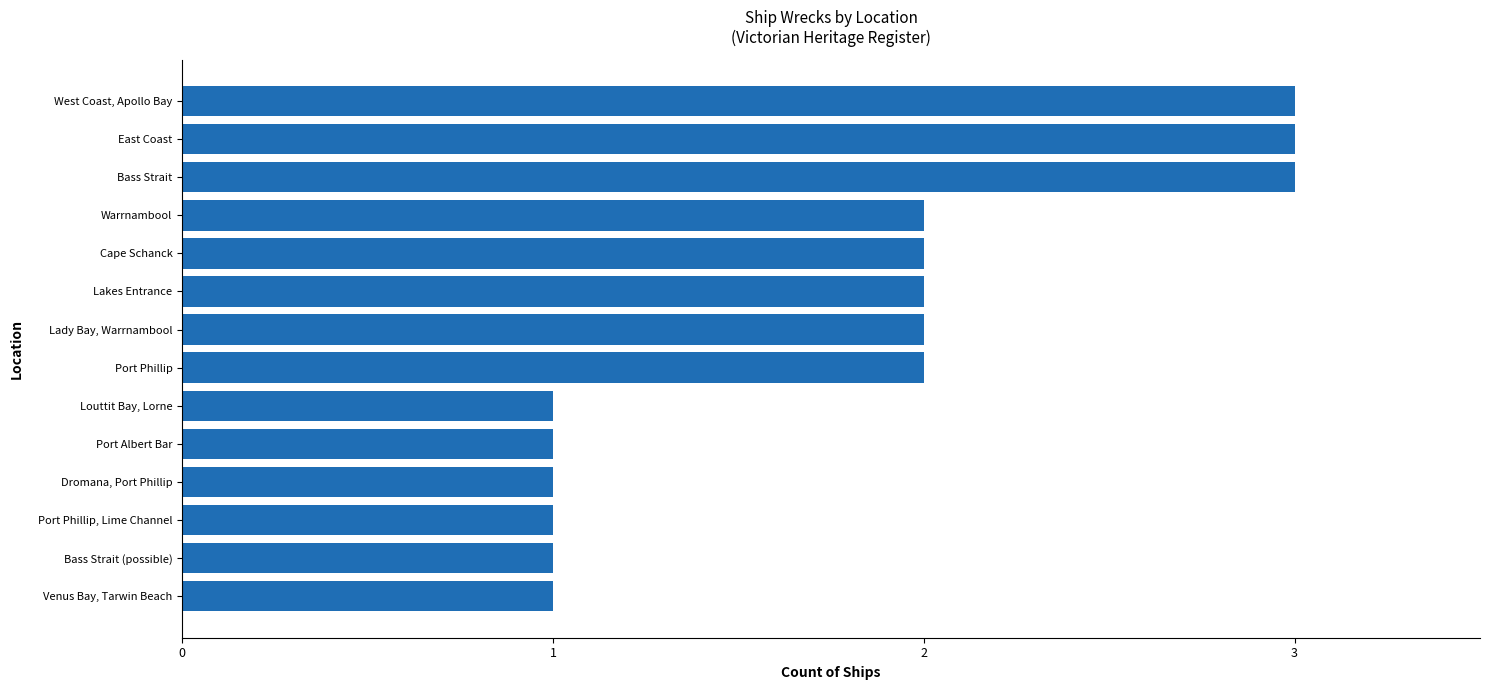

Count the values in the range 1 to 2.

11